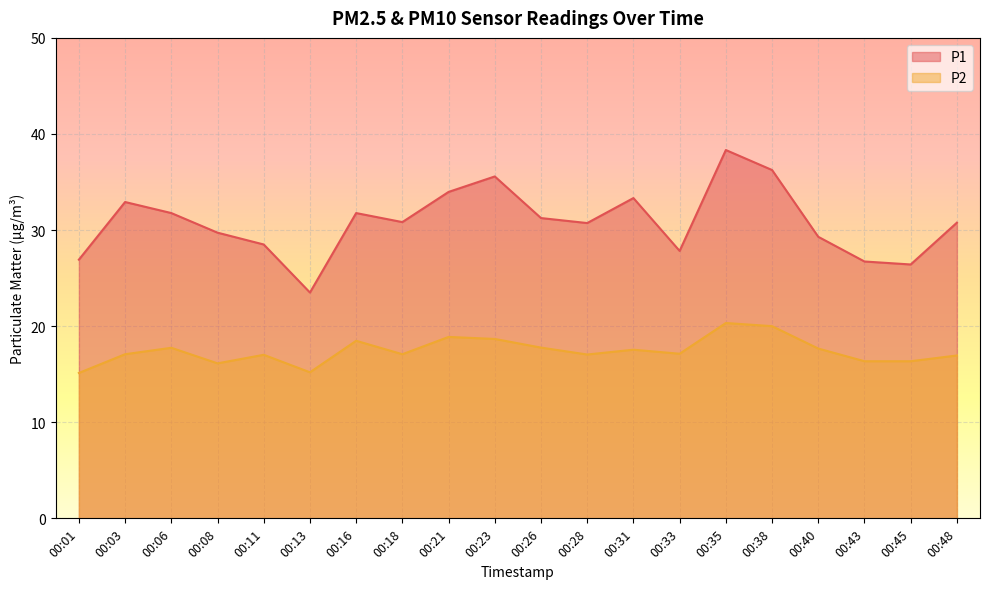

List the series in order of their overall mean, highest first.

P1, P2